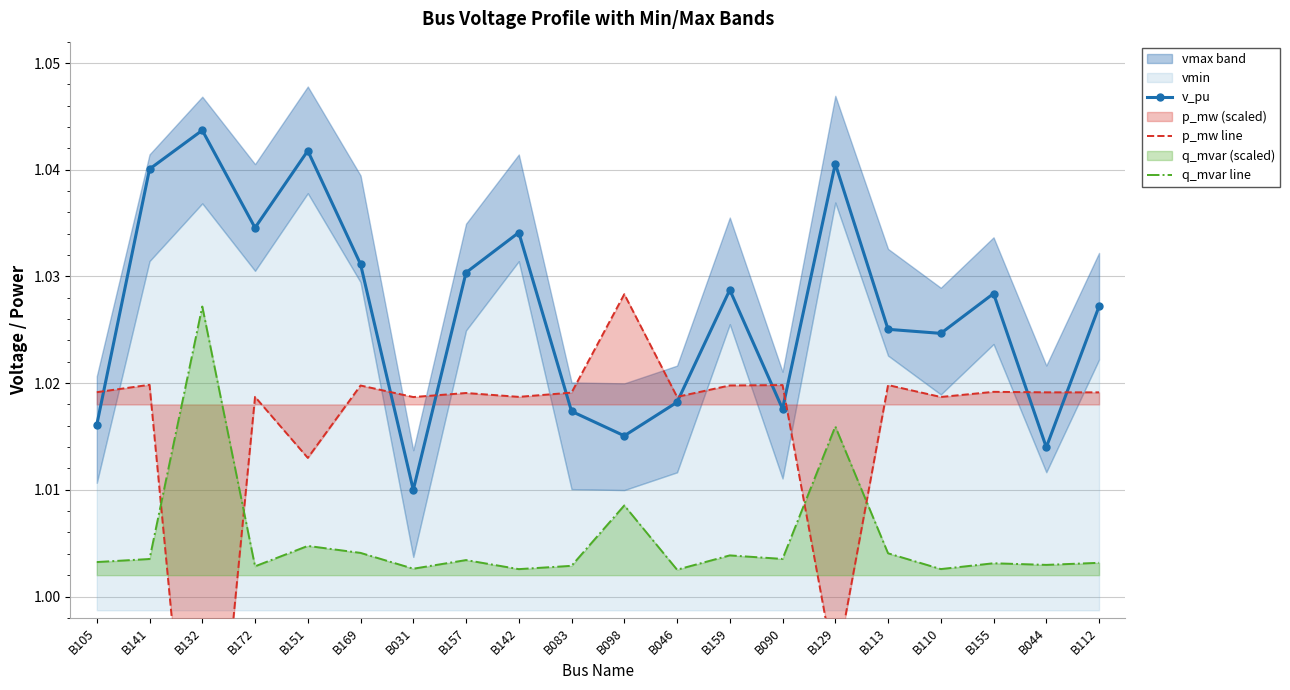

Reading left to right, list all the values displayed in this chart.

v_pu: 1.0	1.0	1.0	1.0	1.0	1.0	1.0	1.0	1.0	1.0	1.0	1.0	1.0	1.0	1.0	1.0	1.0	1.0	1.0	1.0
p_mw line: 1.0	1.0	1.0	1.0	1.0	1.0	1.0	1.0	1.0	1.0	1.0	1.0	1.0	1.0	1.0	1.0	1.0	1.0	1.0	1.0
q_mvar line: 1.0	1.0	1.0	1.0	1.0	1.0	1.0	1.0	1.0	1.0	1.0	1.0	1.0	1.0	1.0	1.0	1.0	1.0	1.0	1.0